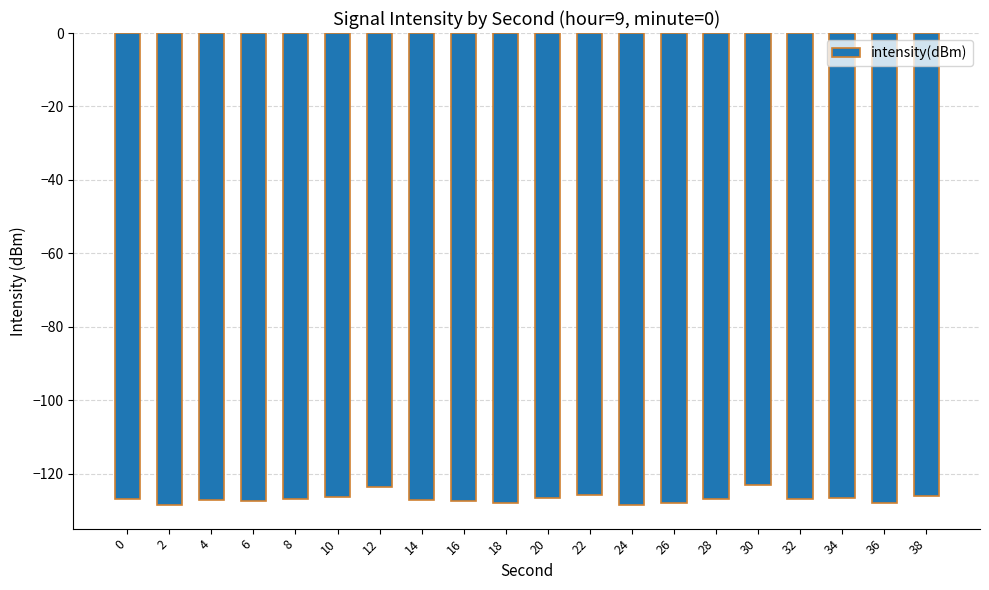

How many bars are there in total?

20